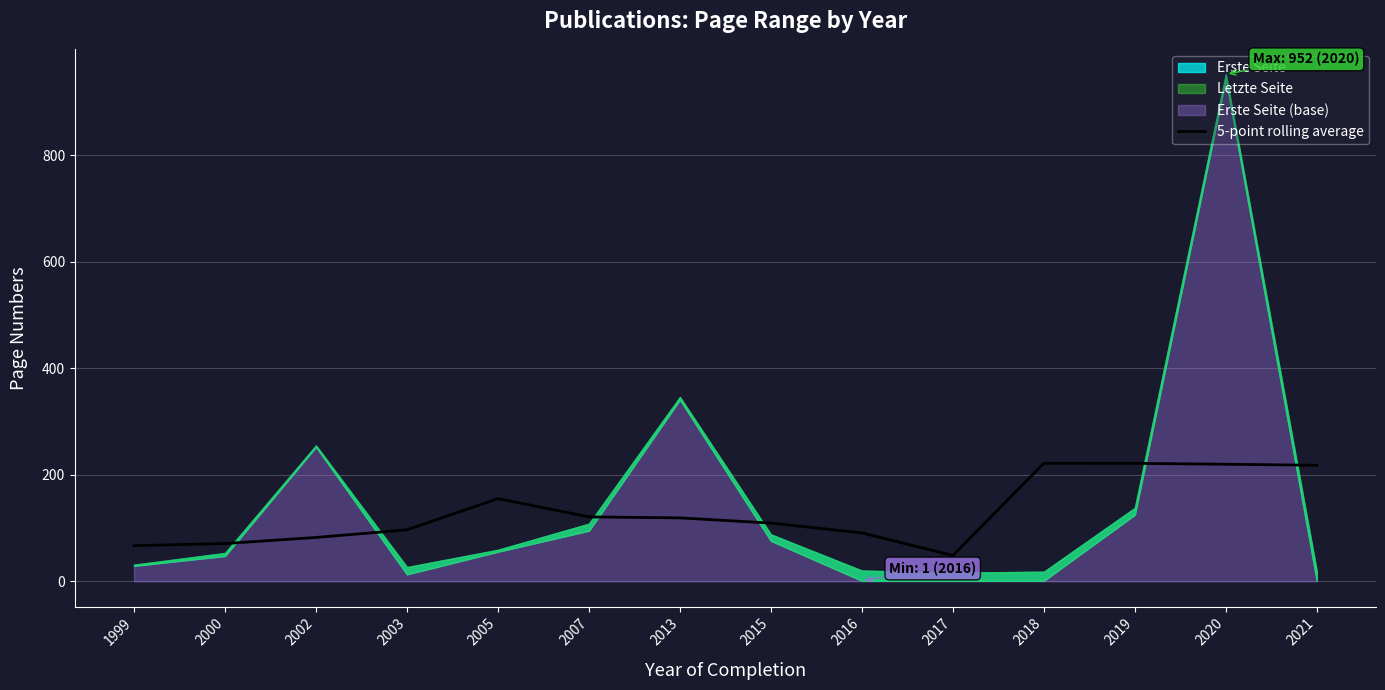

The value of 5-point rolling average at 2005 is 155.2. True or false?

True